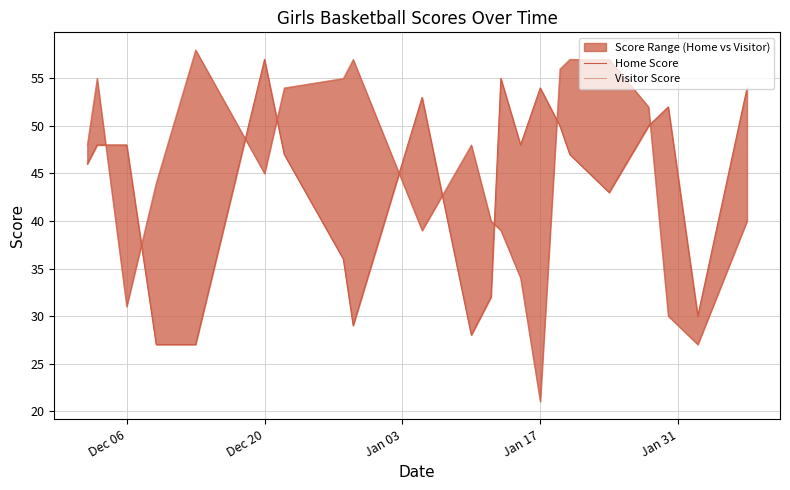

At which label does Visitor Score first exceed 48?

Dec 20